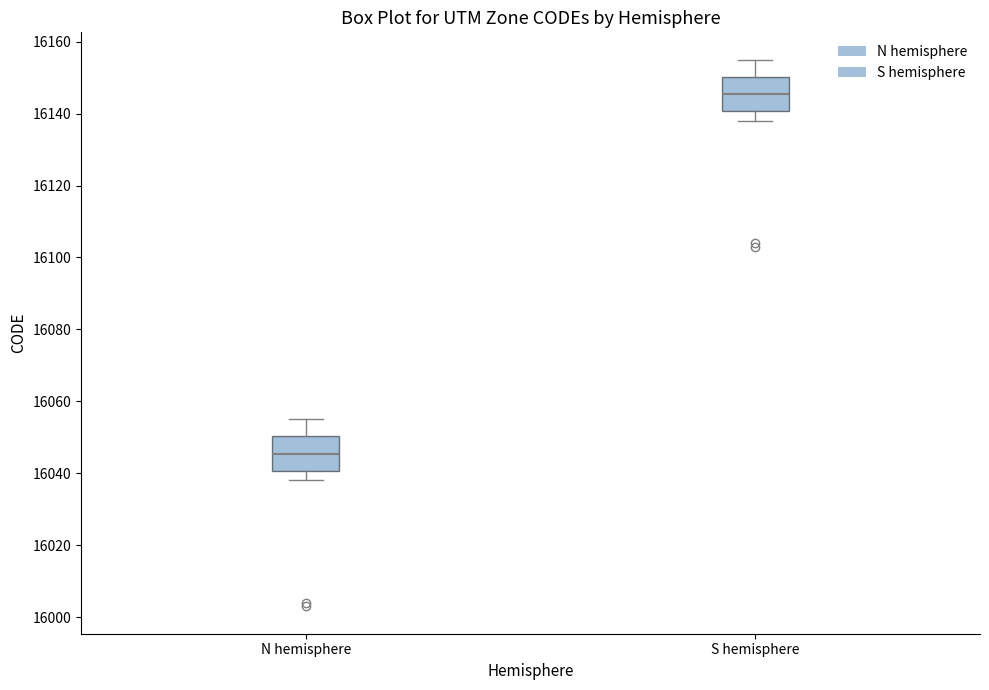

Where does the upper whisker of the box for S hemisphere end on the y-axis? The values are not printed on the chart, so give them approximately, as read against the axis.

16156